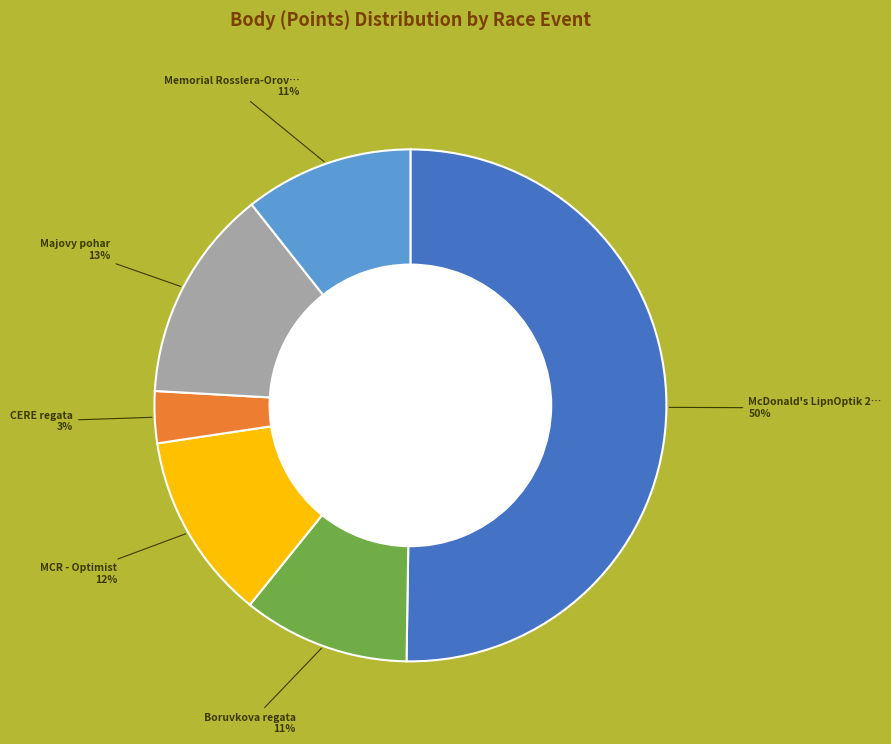

To the nearest percent, what is the difference between the largest and smallest slice percentages?

47%